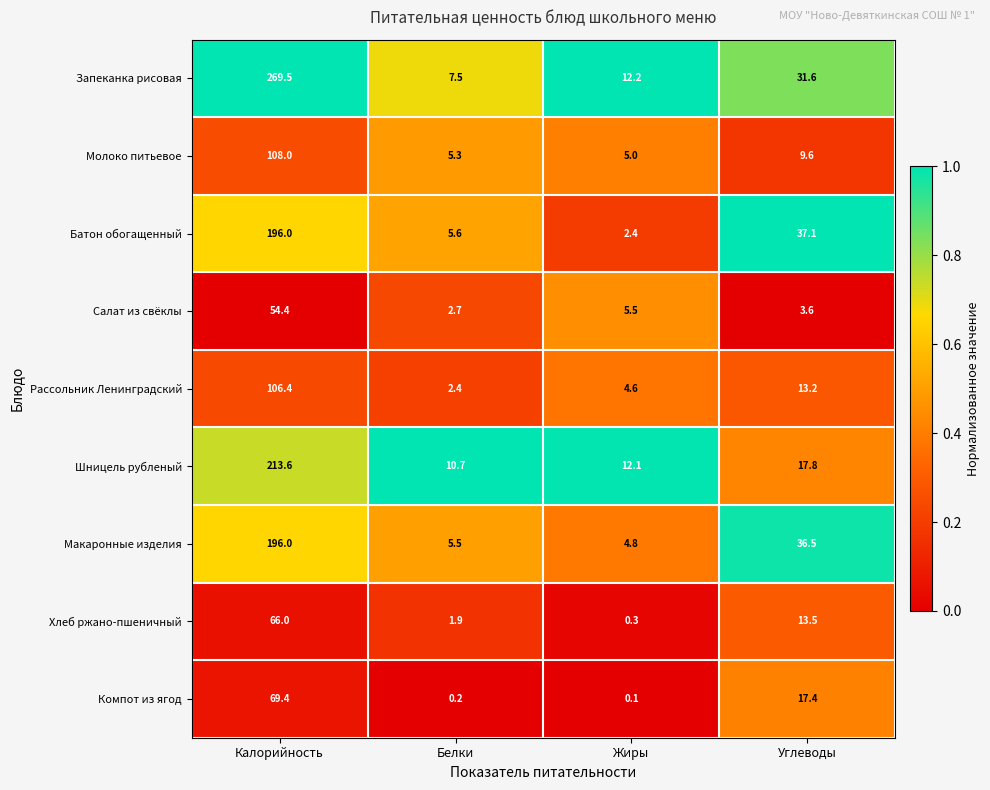

Which series has the largest range (max minus min)?

Запеканка рисовая